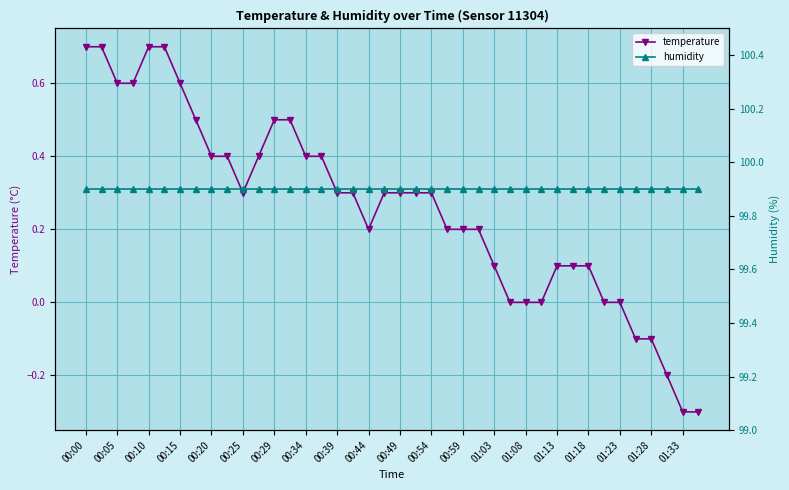

What is the minimum value shown in the chart?

-0.3